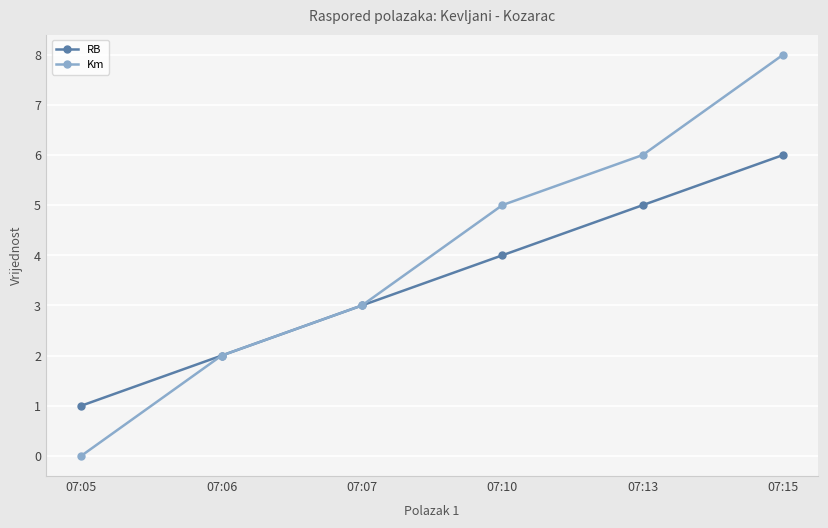

What are all the series names shown in the legend?

RB, Km